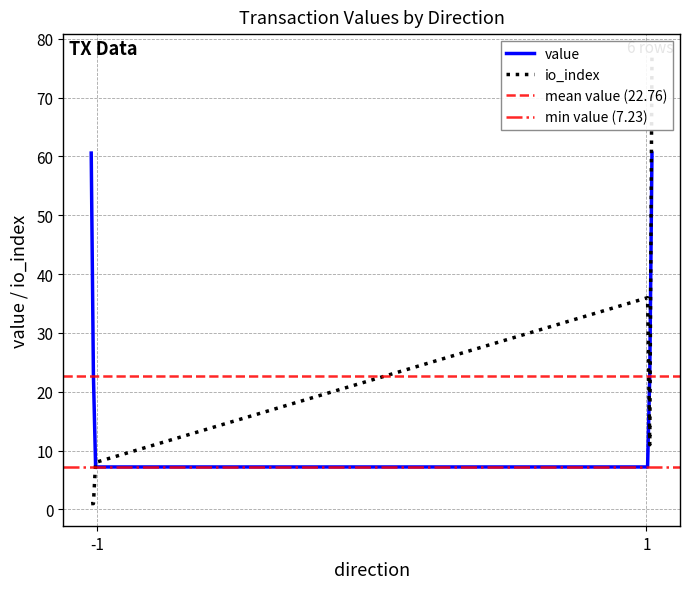

At which category is the sum across all series the highest?

1